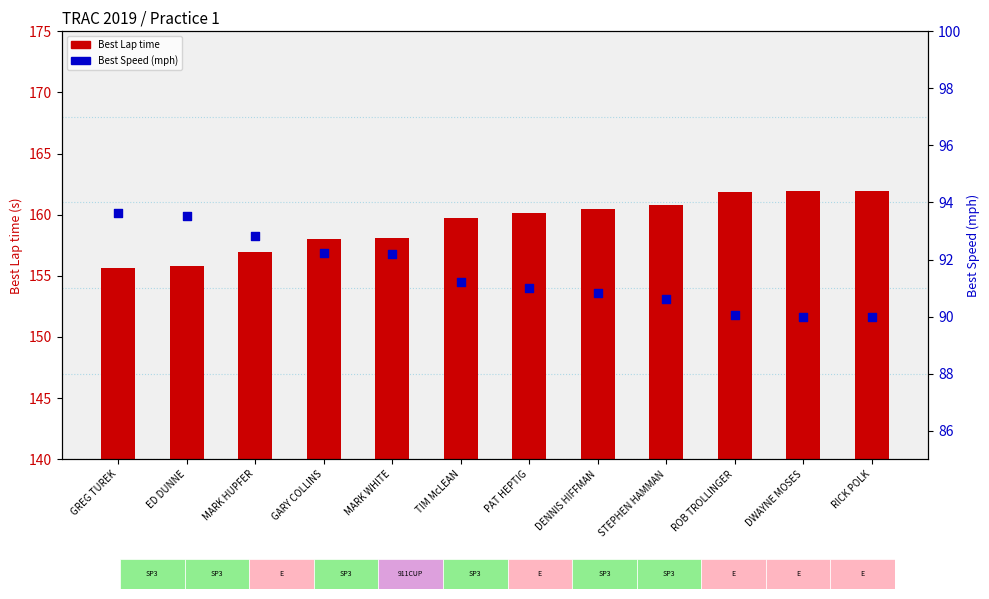

Which series reaches the minimum Y coordinate?

Best Speed